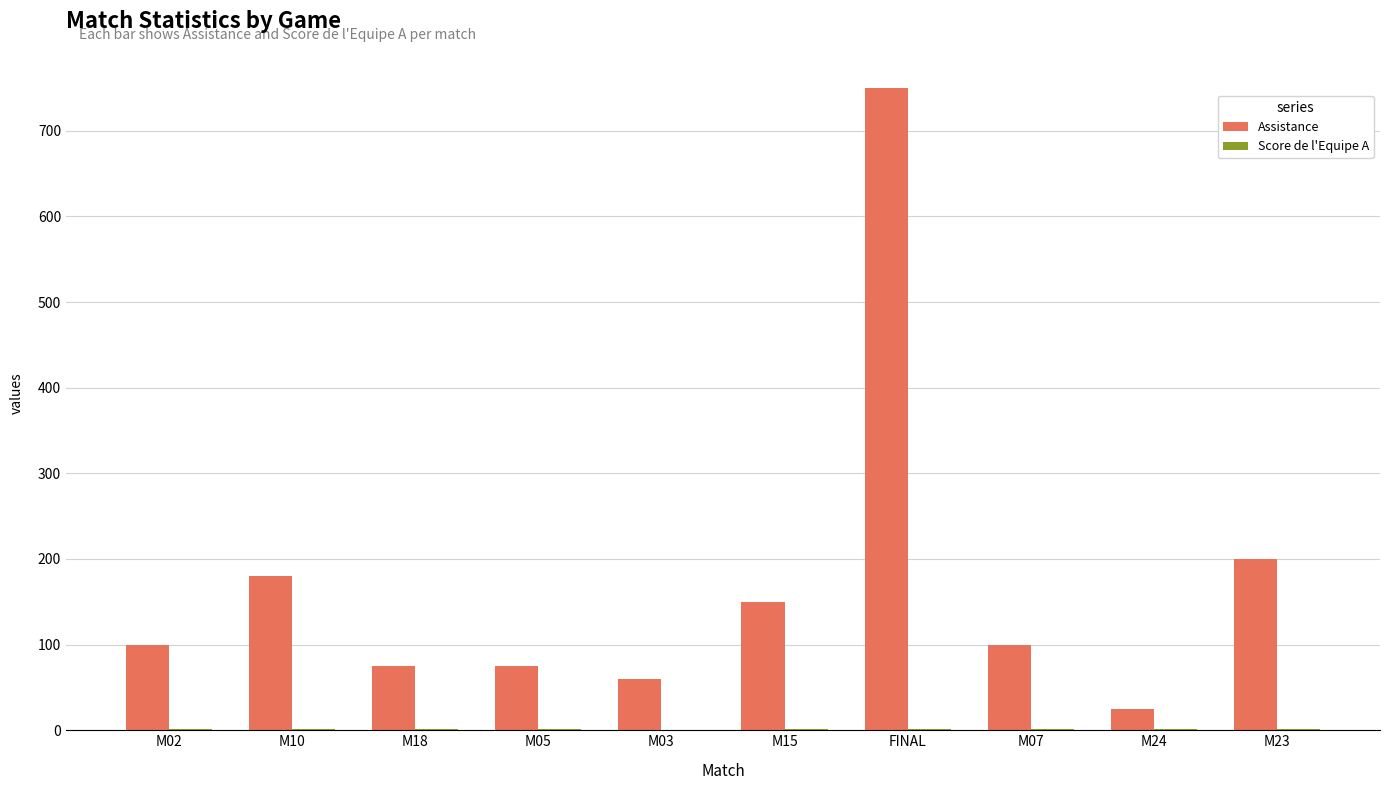

The value of Assistance at FINAL is 327. True or false?

False